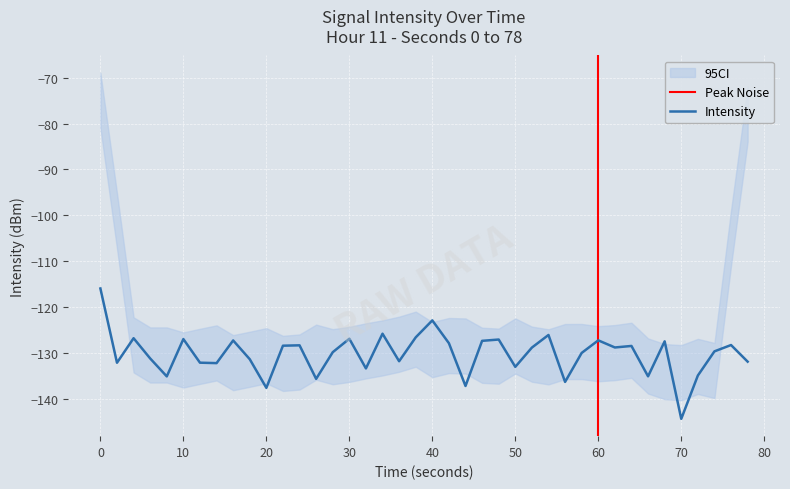

What is the average value?

-130.2